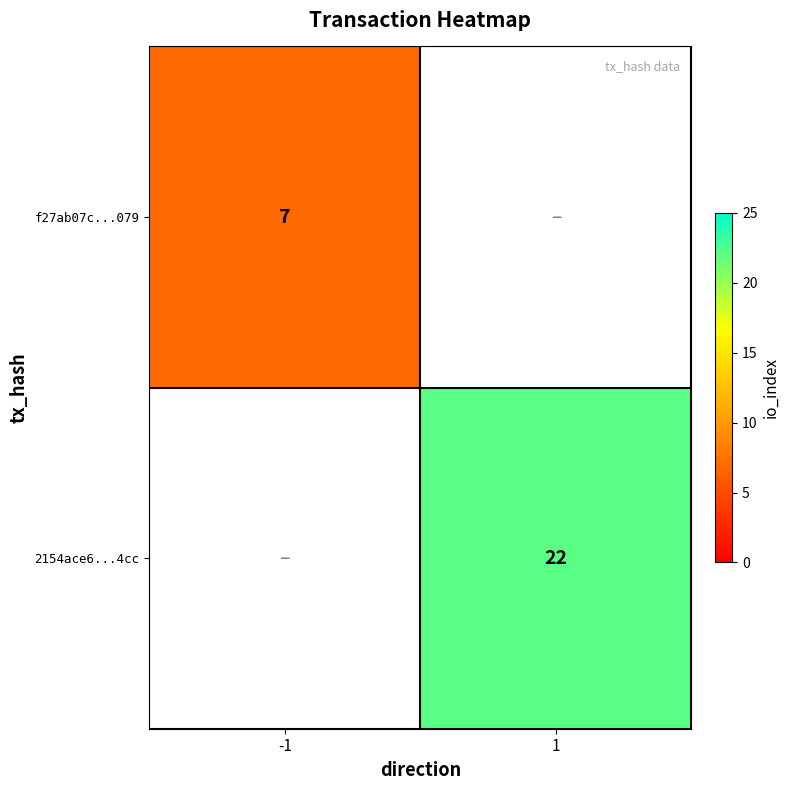

The value of 2154ace6...4cc at 1 is 22. True or false?

True